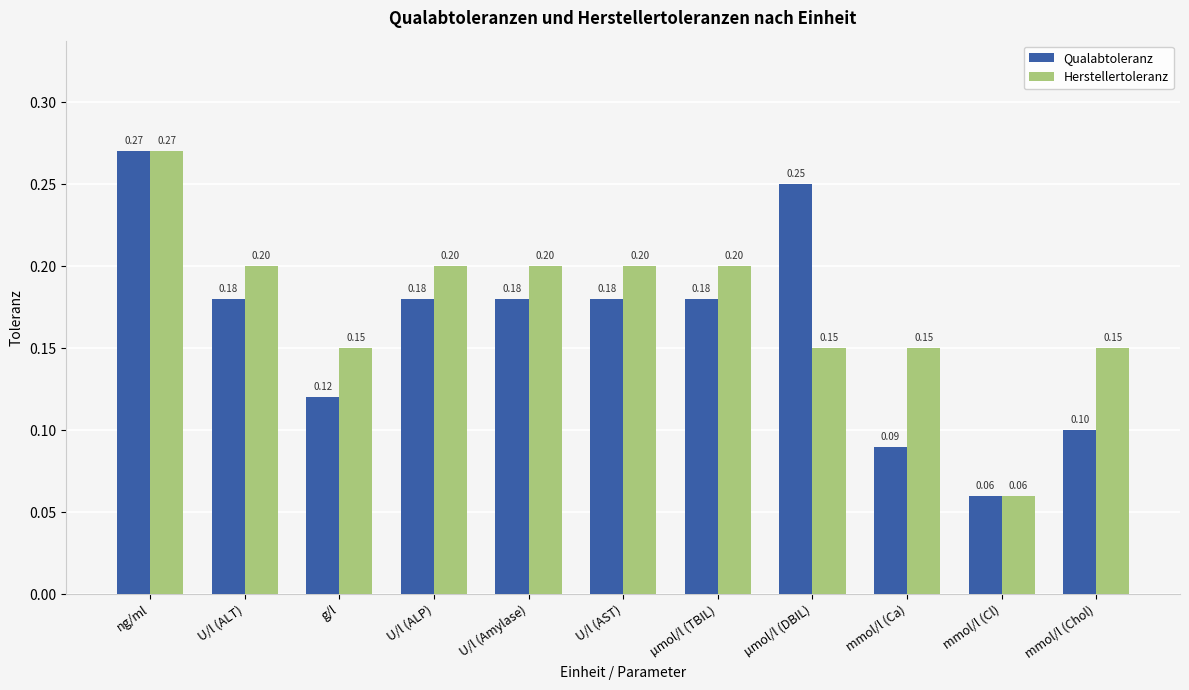

The value of Qualabtoleranz at U/l (AST) is 0.3. True or false?

False